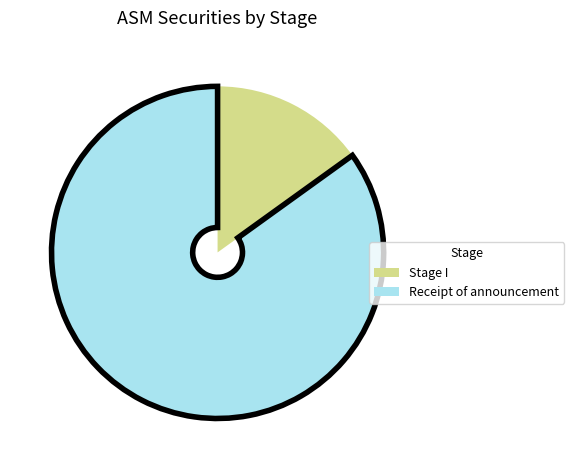

Does any single category account for the majority?

Yes